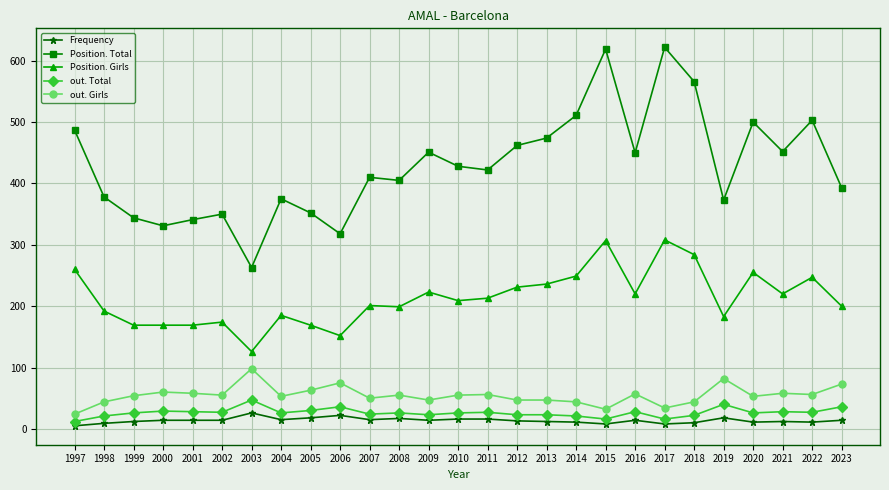

True or false: Position. Total and out. Total intersect in this chart.

False